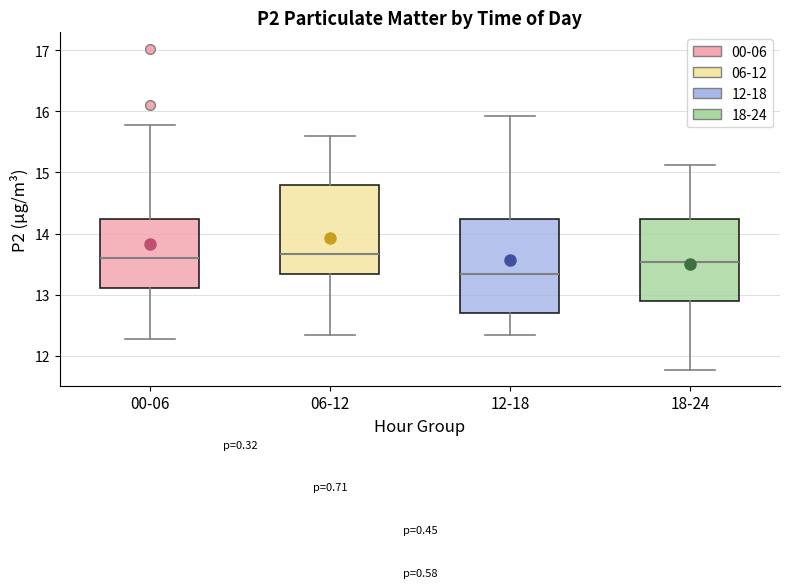

Reading left to right, transcribe this box plot: for each box, give where its median line is, the range the box spans, and where its two whiskers end, as read against the y-axis. The values are not printed on the chart, so give them approximately, as read against the axis.

00-06: median 13.6, box 13.1 to 14.2, whiskers 12.3 to 15.8
06-12: median 13.7, box 13.3 to 14.8, whiskers 12.3 to 15.6
12-18: median 13.3, box 12.7 to 14.2, whiskers 12.3 to 15.9
18-24: median 13.5, box 12.9 to 14.2, whiskers 11.8 to 15.1